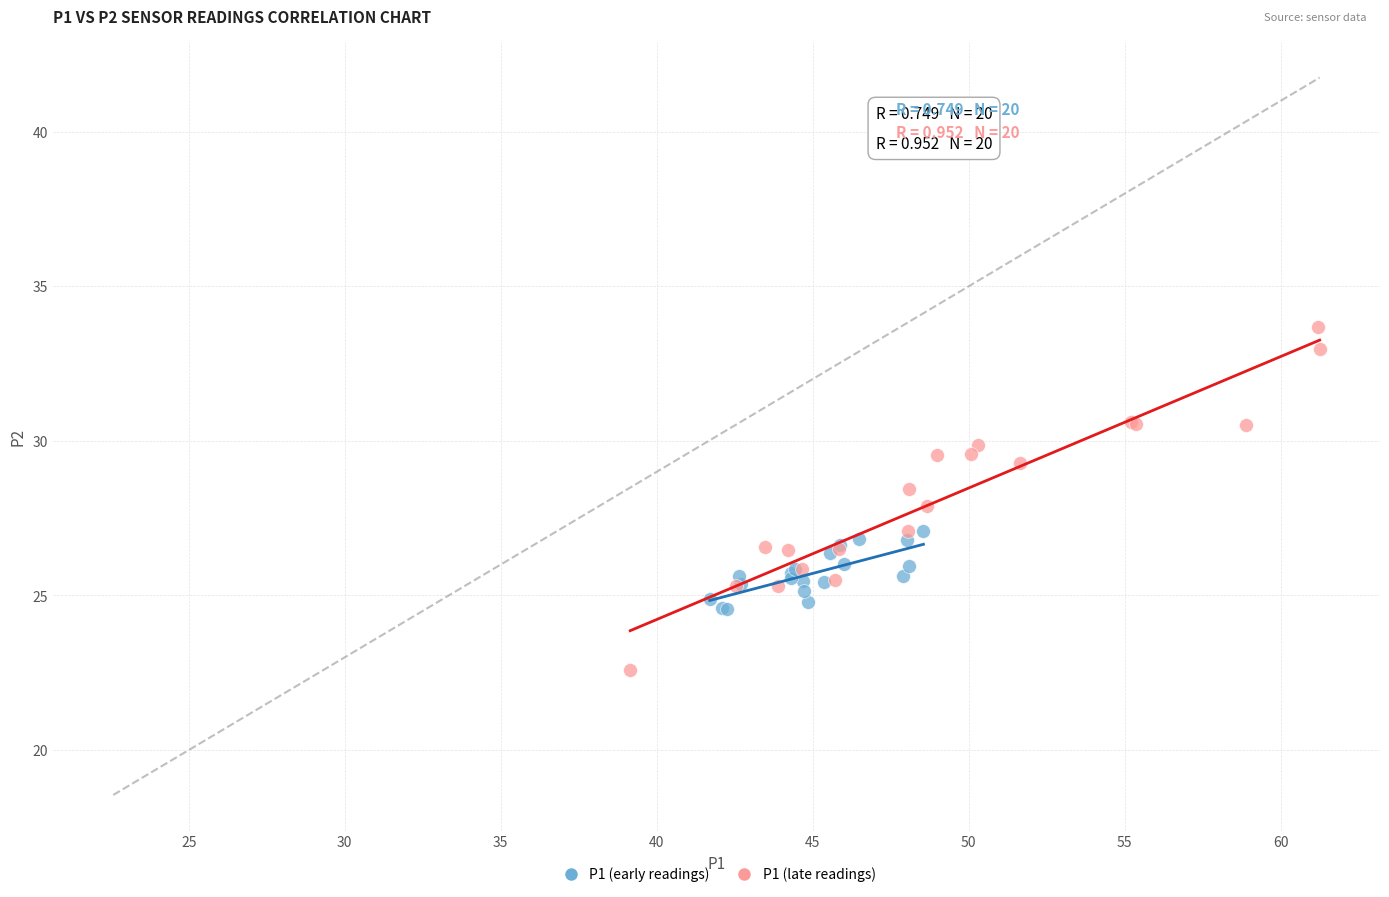

Which series contains the highest Y value?

P1 (late readings)